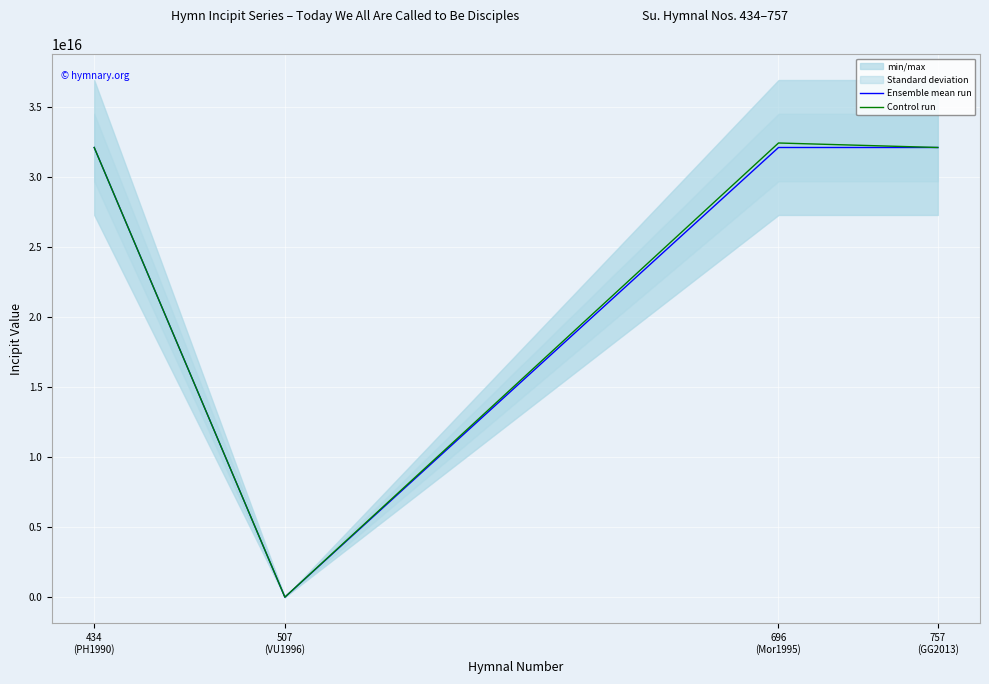

Where is Ensemble mean run nearest to the value 16062027334439924?

507
(VU1996)